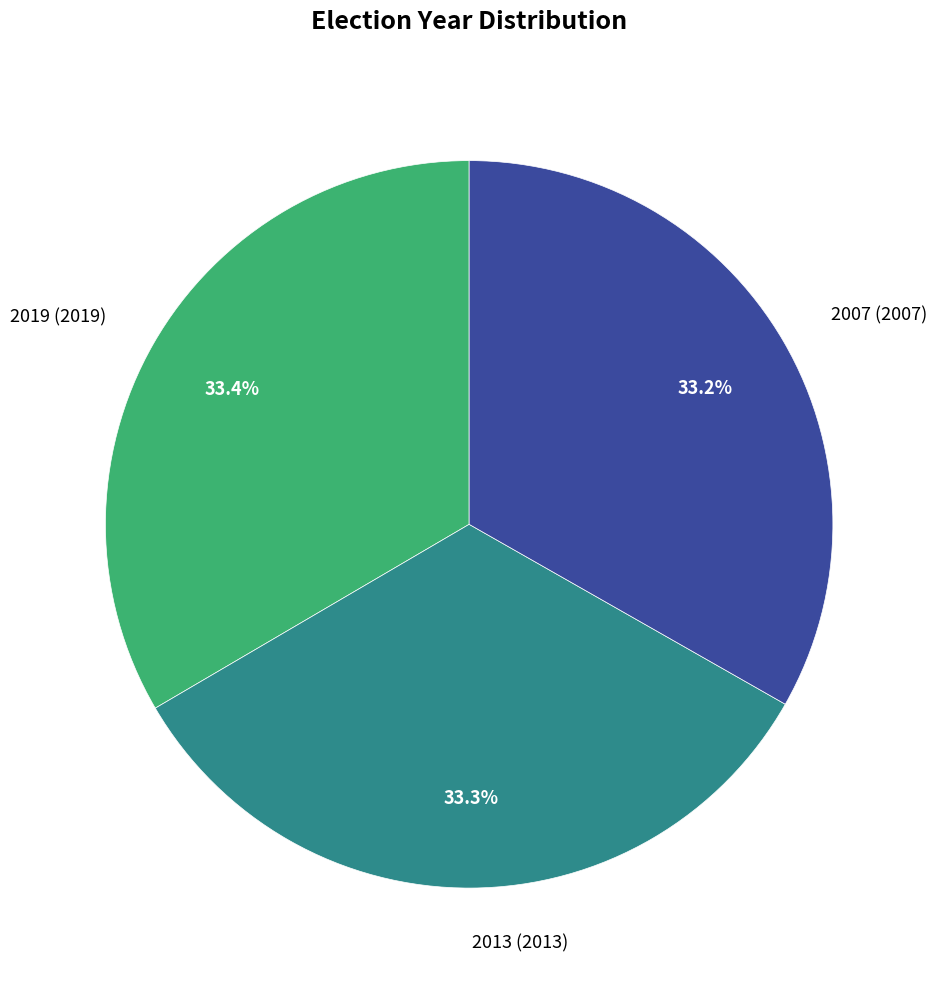

Does any single category account for the majority?

No